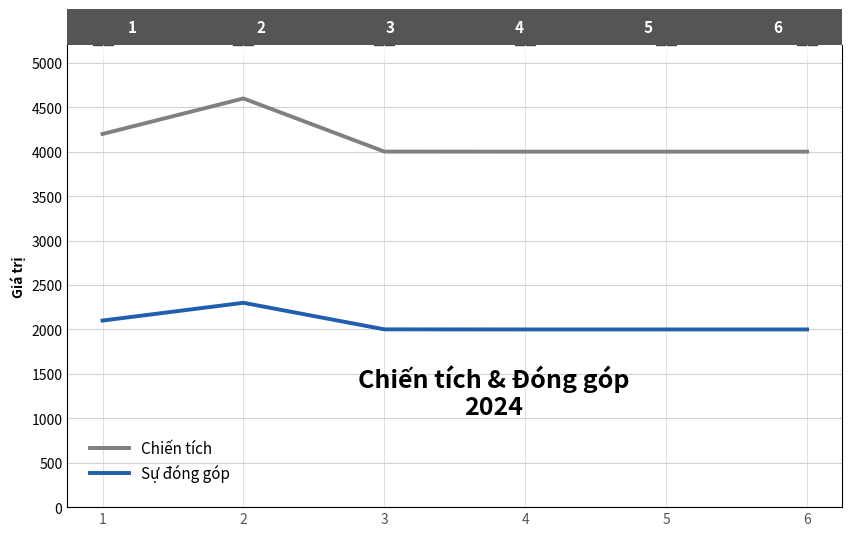

The value of Chiến tích at 4 is 4001. True or false?

True